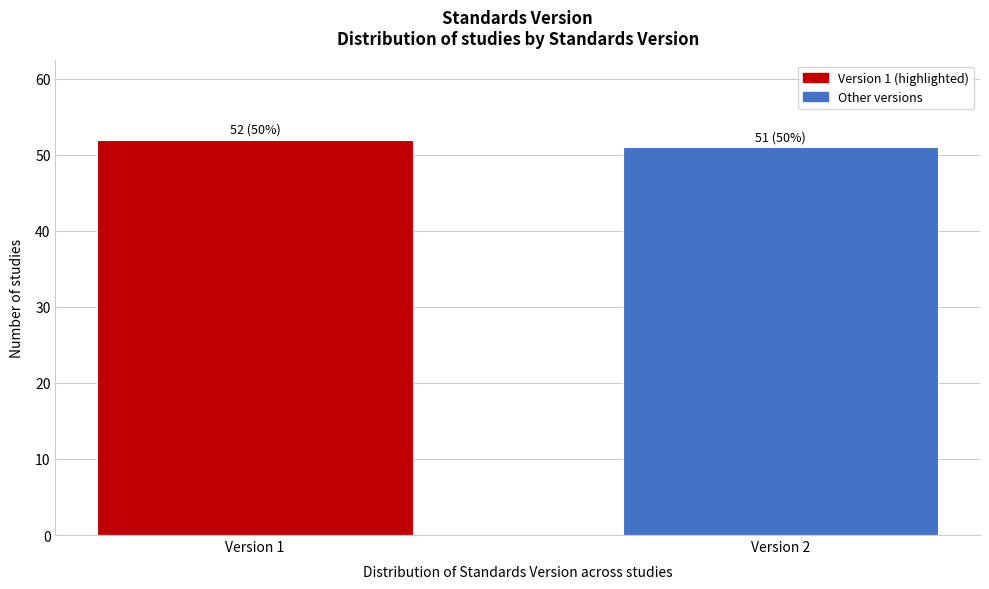

Reading right to left, what are all the values shown in this chart?

Version 2=51	Version 1=52